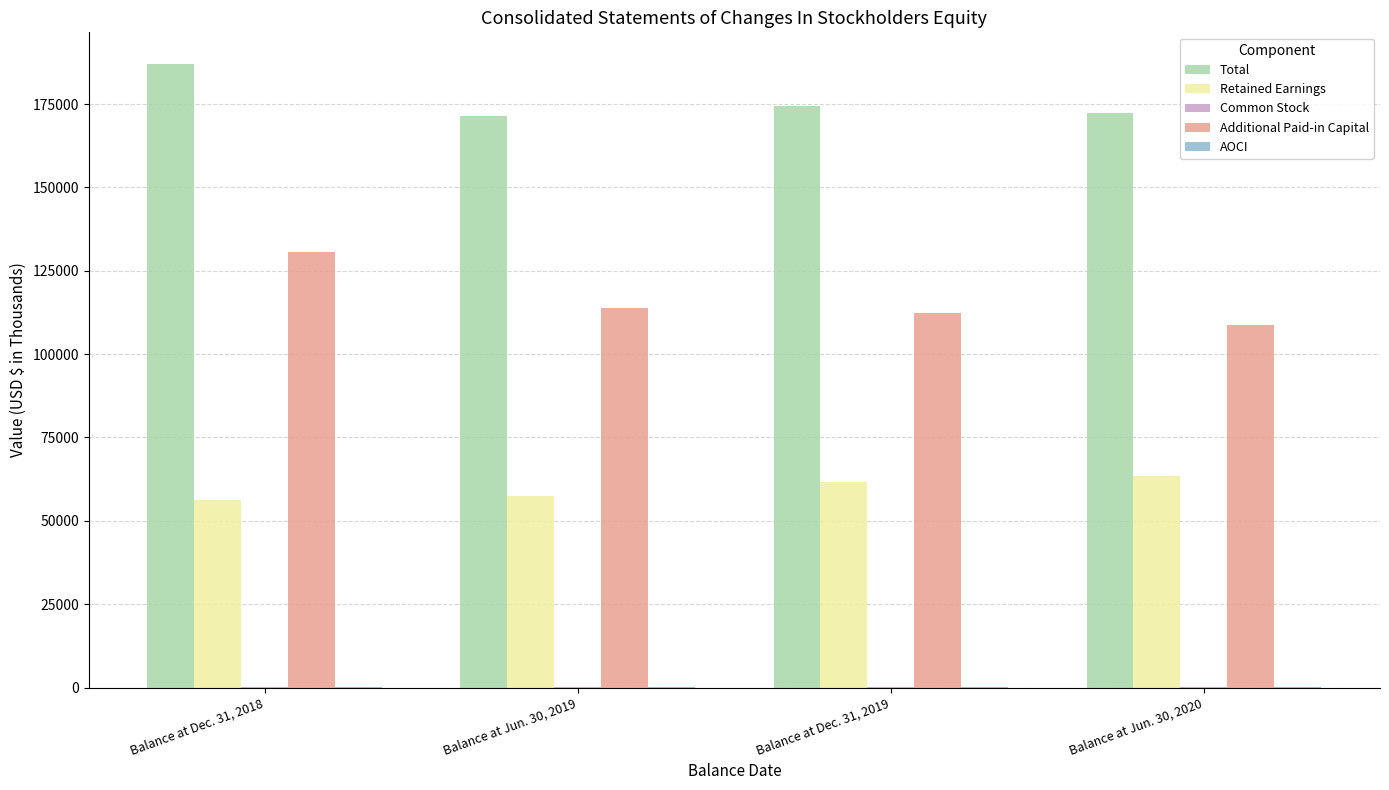

Count the number of data series in this chart.

5